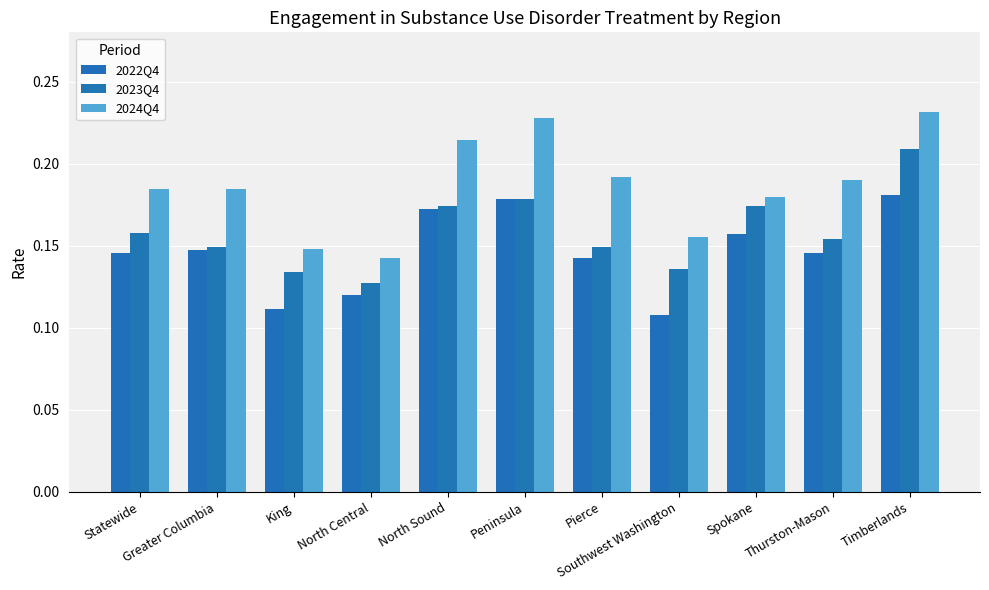

Is the value of 2024Q4 at Greater Columbia greater than the value of 2022Q4 at Statewide?

Yes